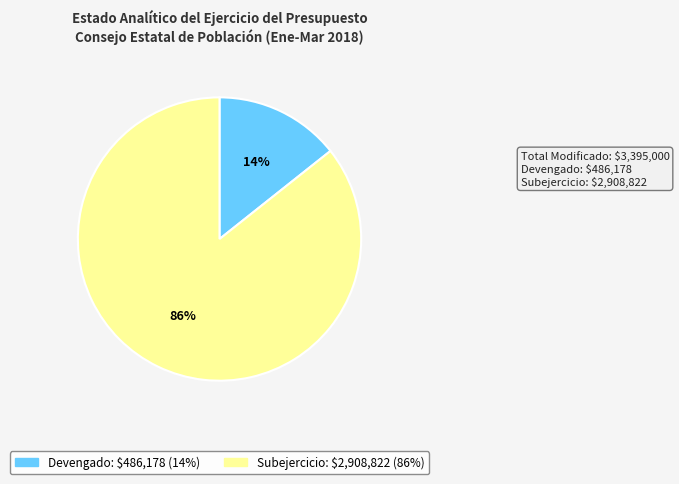

To the nearest percent, what is the average slice percentage?

50%